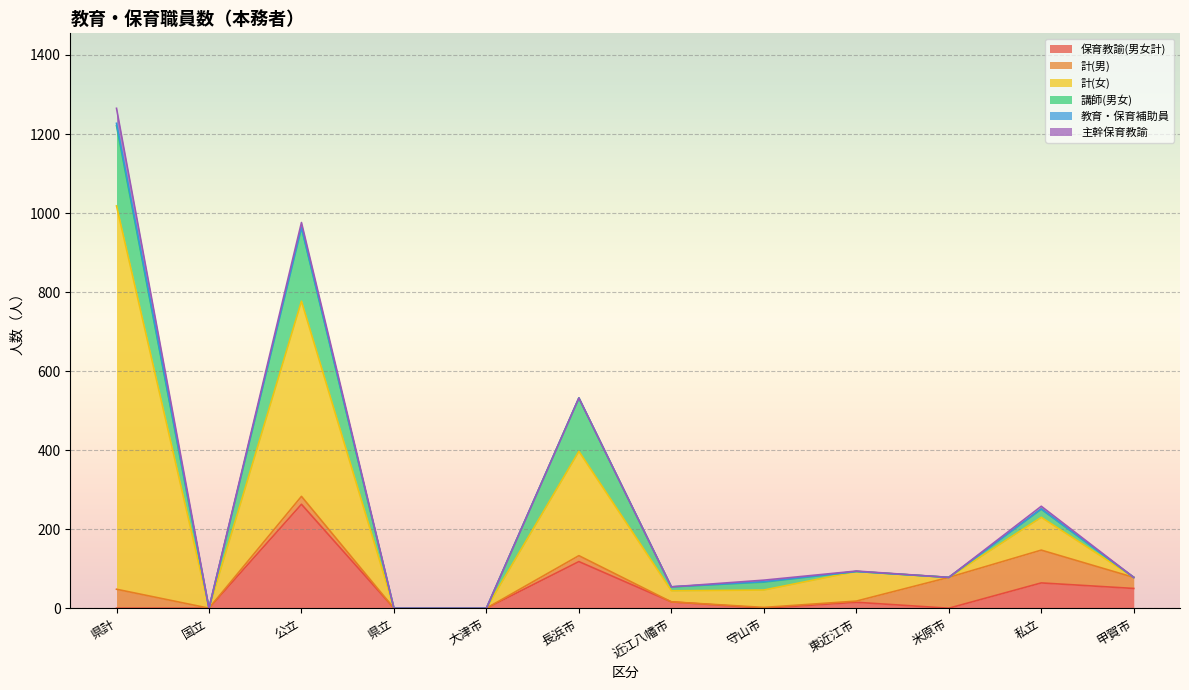

What are all the series names shown in the legend?

保育教諭(男女計), 計(男), 計(女), 講師(男女), 教育・保育補助員, 主幹保育教諭